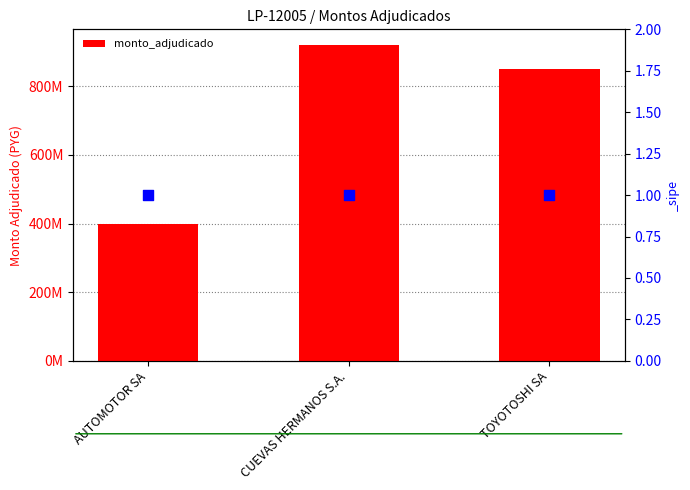

Which has a higher value, CUEVAS HERMANOS S.A. or TOYOTOSHI SA?

CUEVAS HERMANOS S.A.